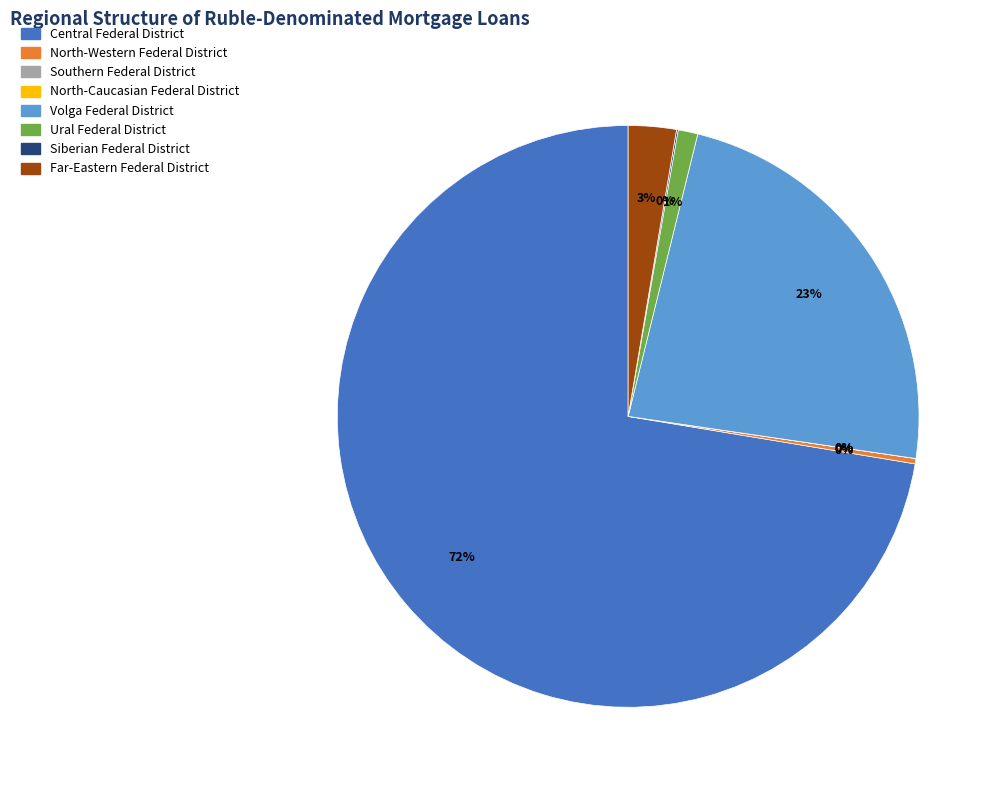

How much of the chart is everything except Southern Federal District?

100.0%